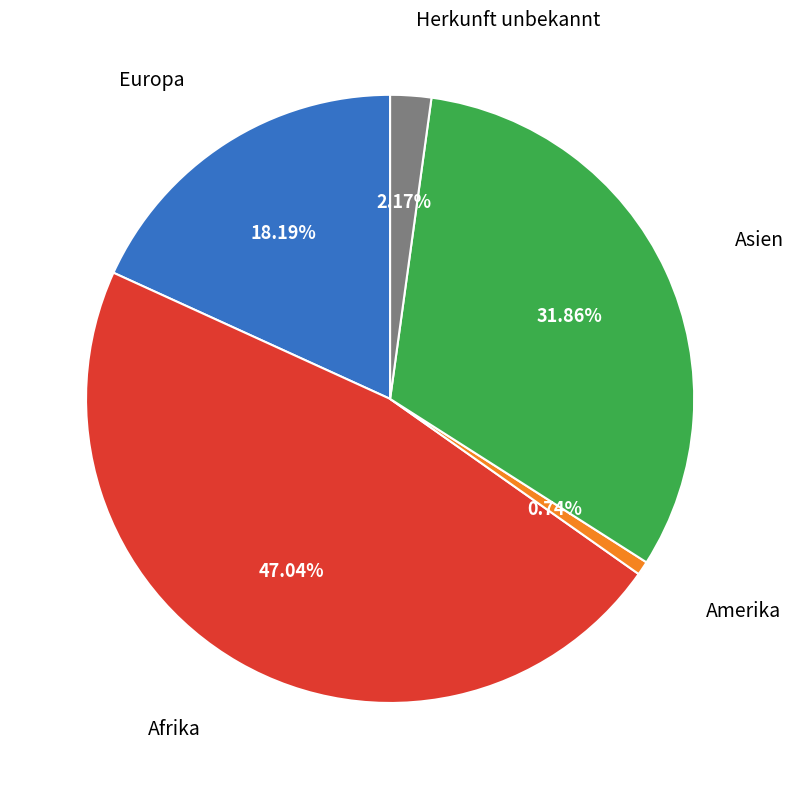

Count the number of slices in the pie.

5